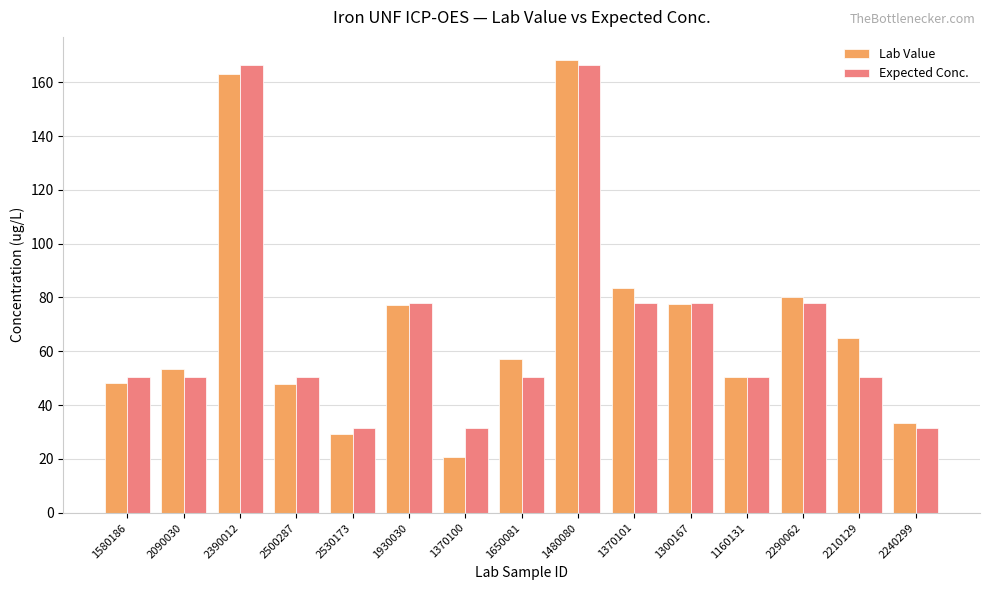

How many bars are there in each group?

2